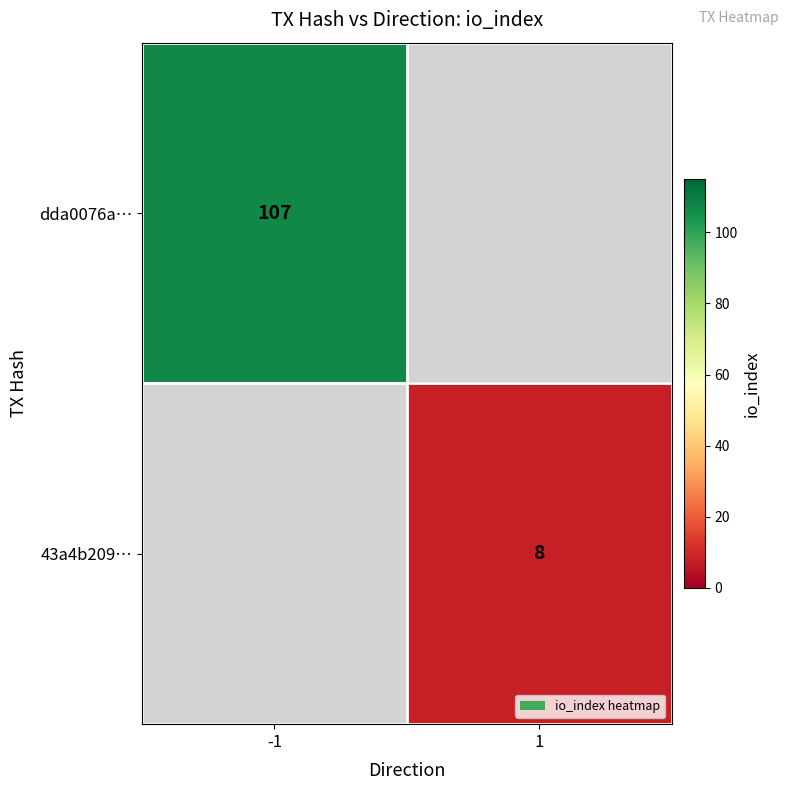

At how many categories does at least one series exceed 29?

1